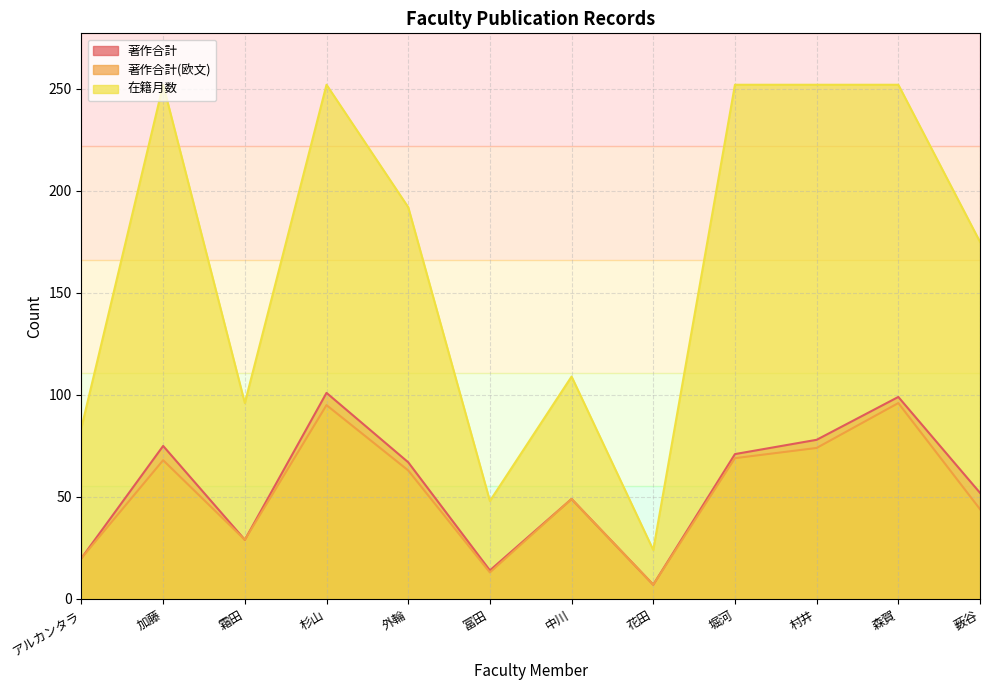

What is the difference between the maximum and second lowest values in the 著作合計(欧文) series?

83